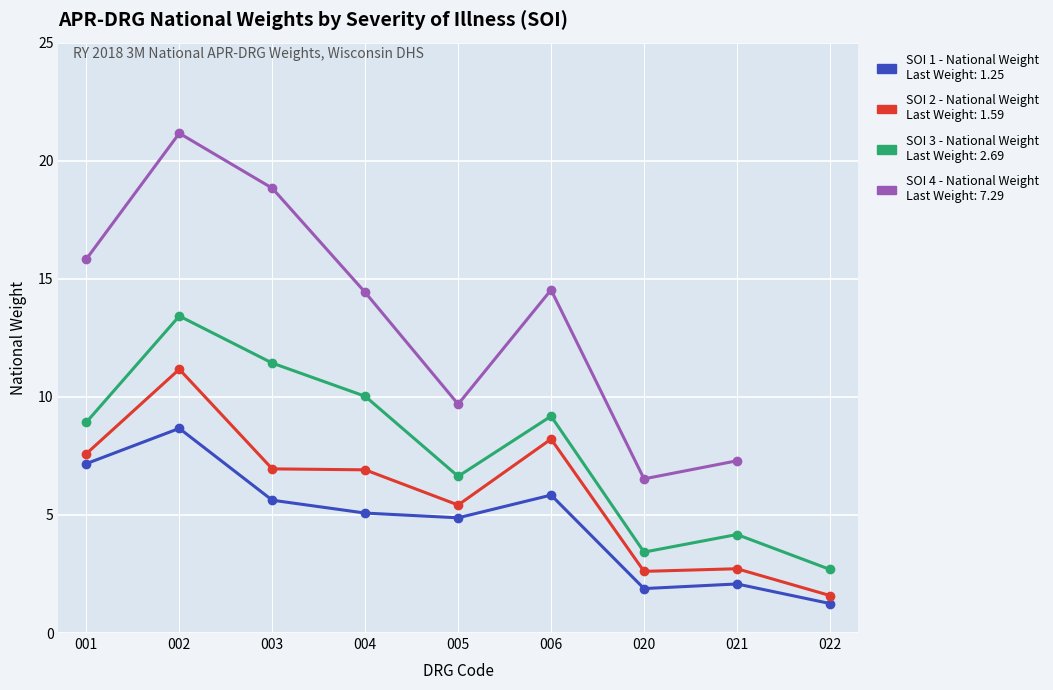

Which label corresponds to the smallest value in the chart?

022